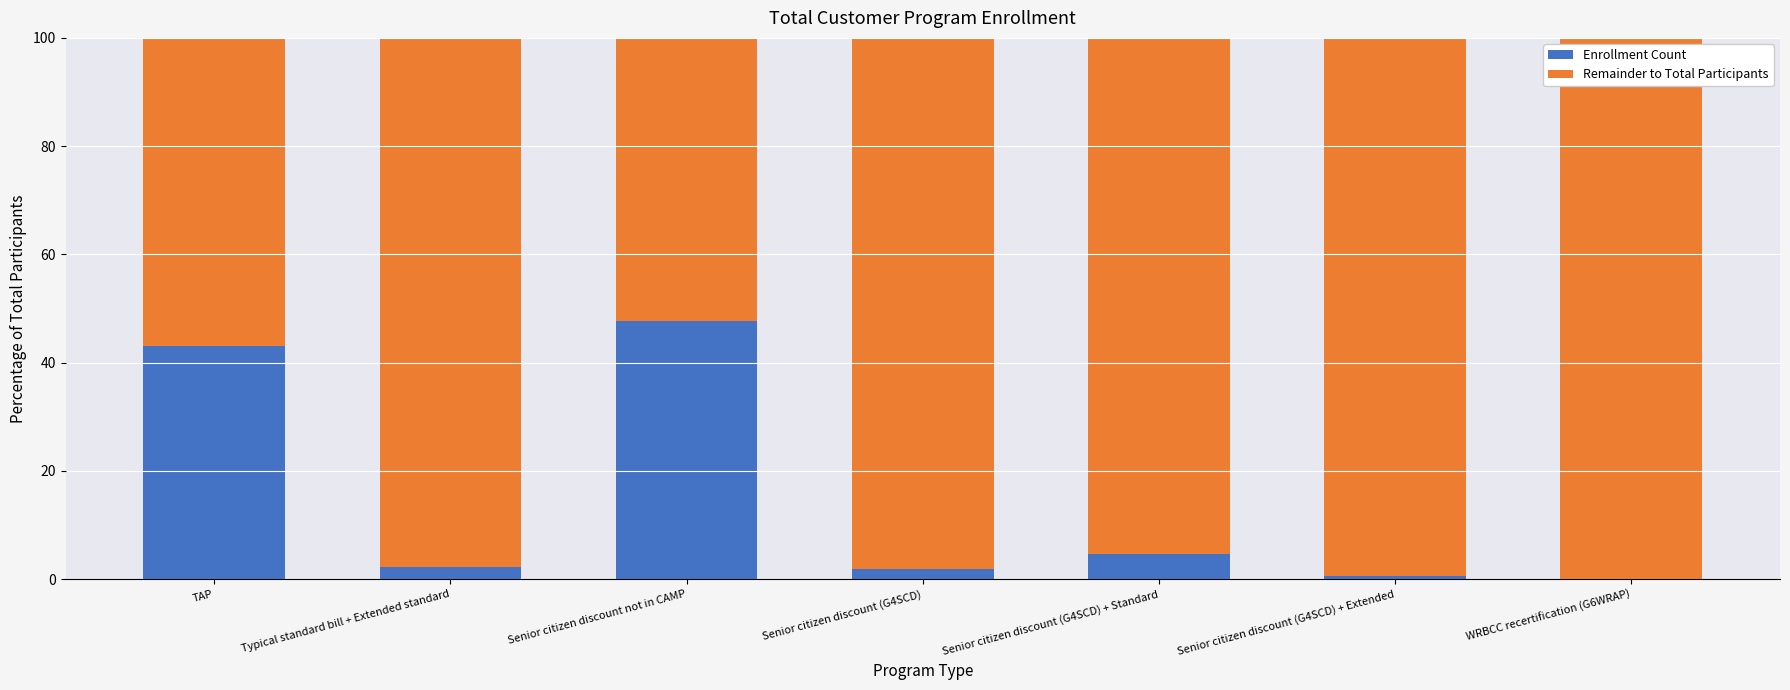

At which label is Enrollment Count closest to 23?

Senior citizen discount (G4SCD) + Standard